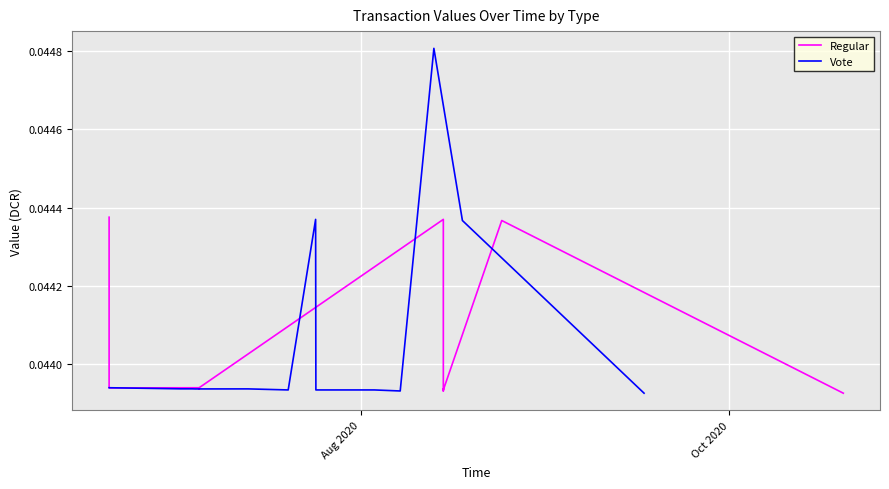

List the series in order of their peak value, lowest first.

Regular, Vote